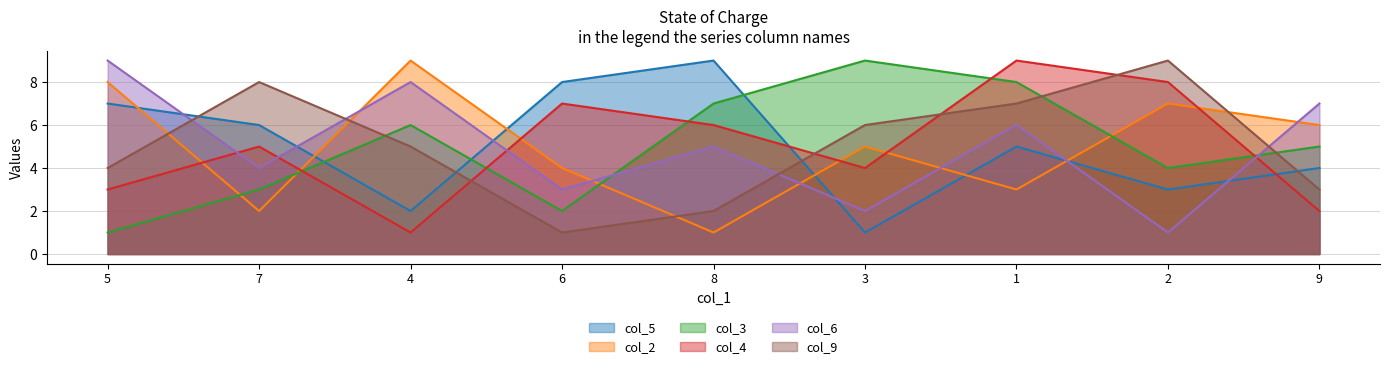

Reading right to left, transcribe all the data shown in this chart.

col_5: 9=4	2=3	1=5	3=1	8=9	6=8	4=2	7=6	5=7
col_2: 9=6	2=7	1=3	3=5	8=1	6=4	4=9	7=2	5=8
col_3: 9=5	2=4	1=8	3=9	8=7	6=2	4=6	7=3	5=1
col_4: 9=2	2=8	1=9	3=4	8=6	6=7	4=1	7=5	5=3
col_6: 9=7	2=1	1=6	3=2	8=5	6=3	4=8	7=4	5=9
col_9: 9=3	2=9	1=7	3=6	8=2	6=1	4=5	7=8	5=4